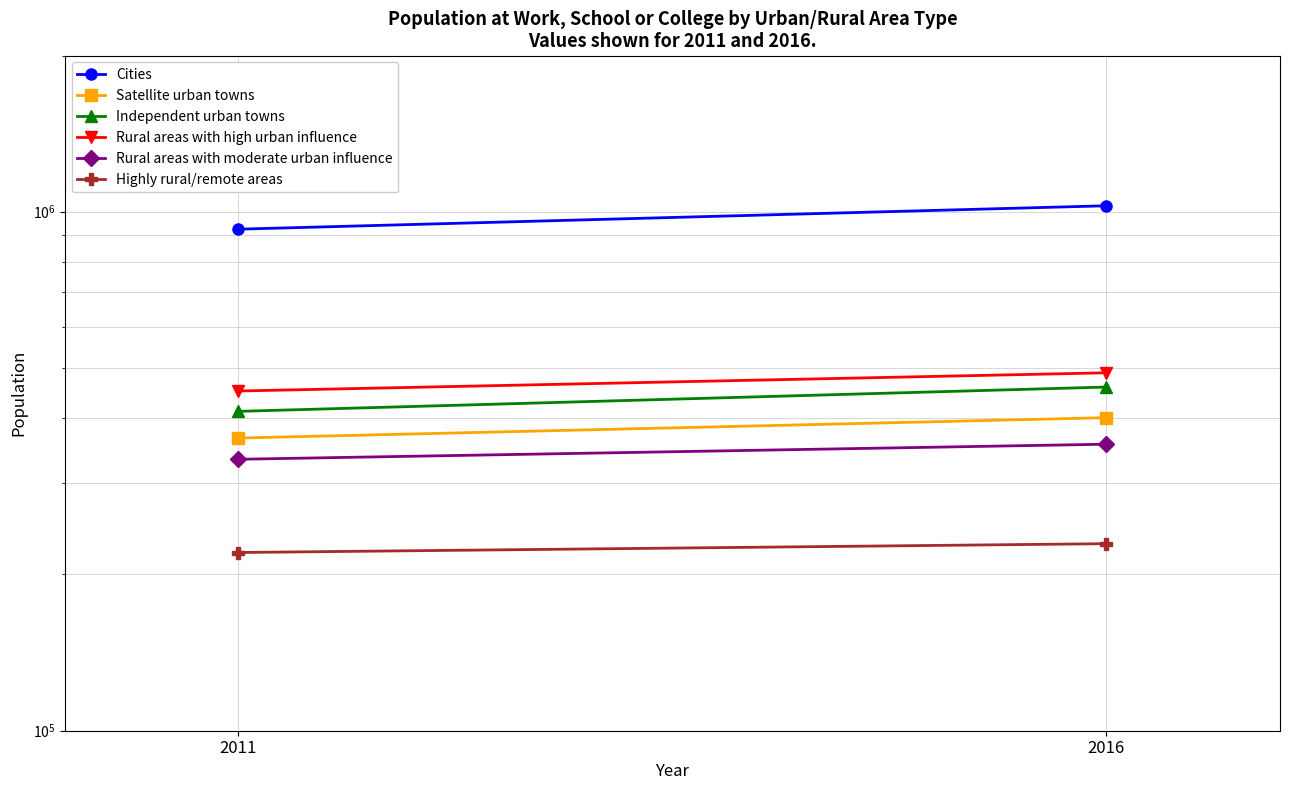

How many Highly rural/remote areas values are between 220491 and 229295?

2